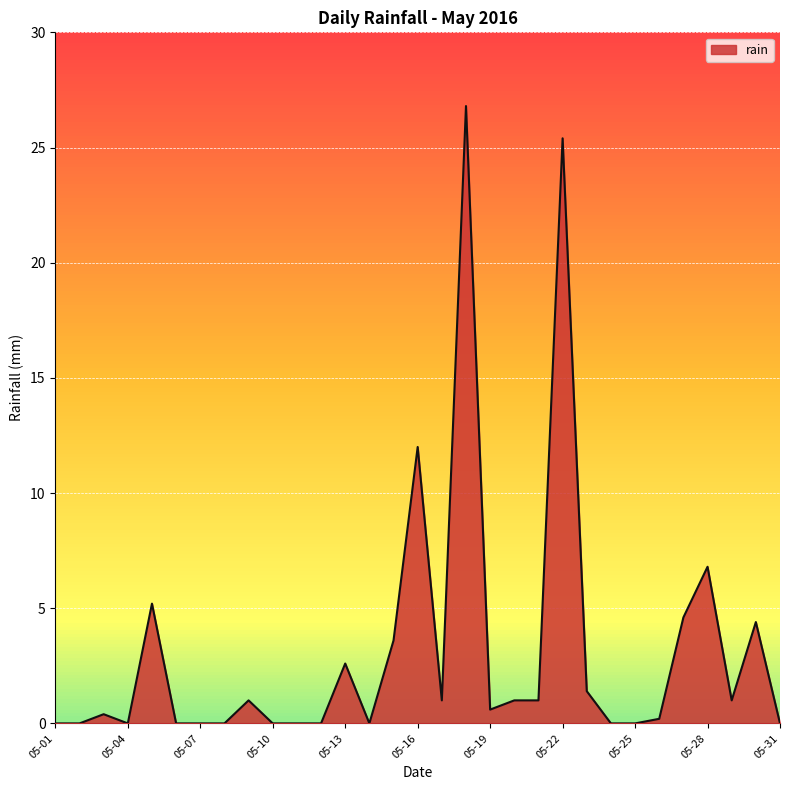

How many lines are shown in the chart?

1